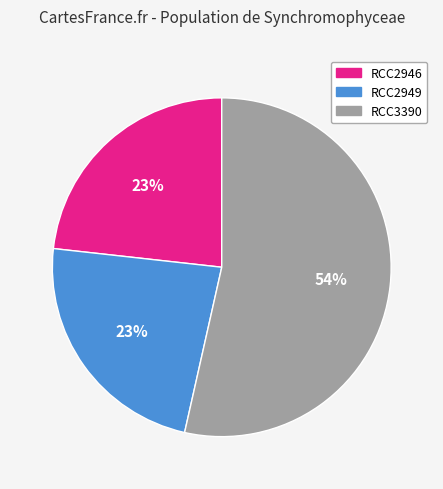

The RCC2949 slice represents 34% of the pie. True or false?

False